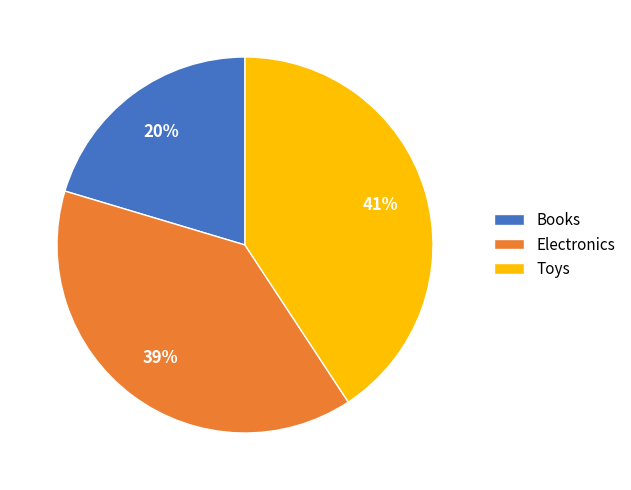

Rank the categories by value from highest to lowest.

Toys, Electronics, Books